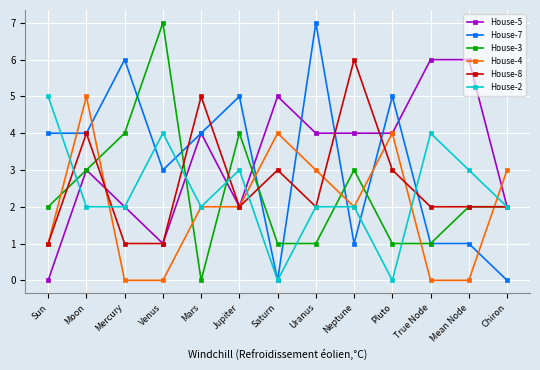

How many House-5 values are between 2 and 4?

8